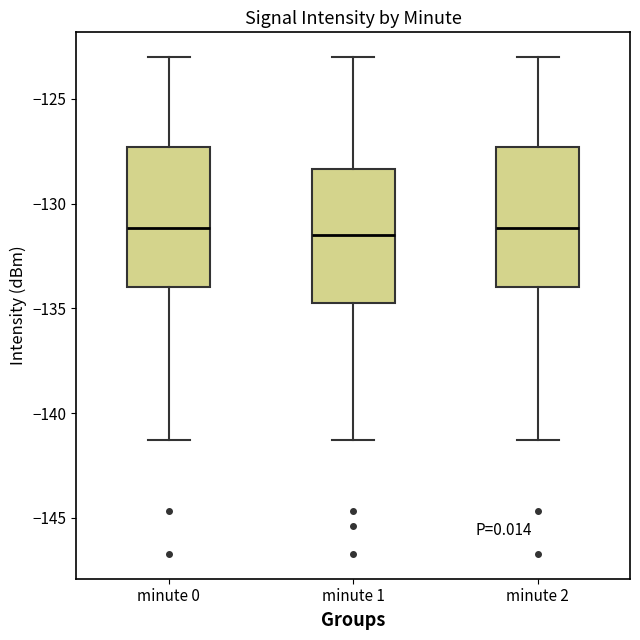

Where does the median line of the box for minute 2 sit on the y-axis? The values are not printed on the chart, so give them approximately, as read against the axis.

-131.0